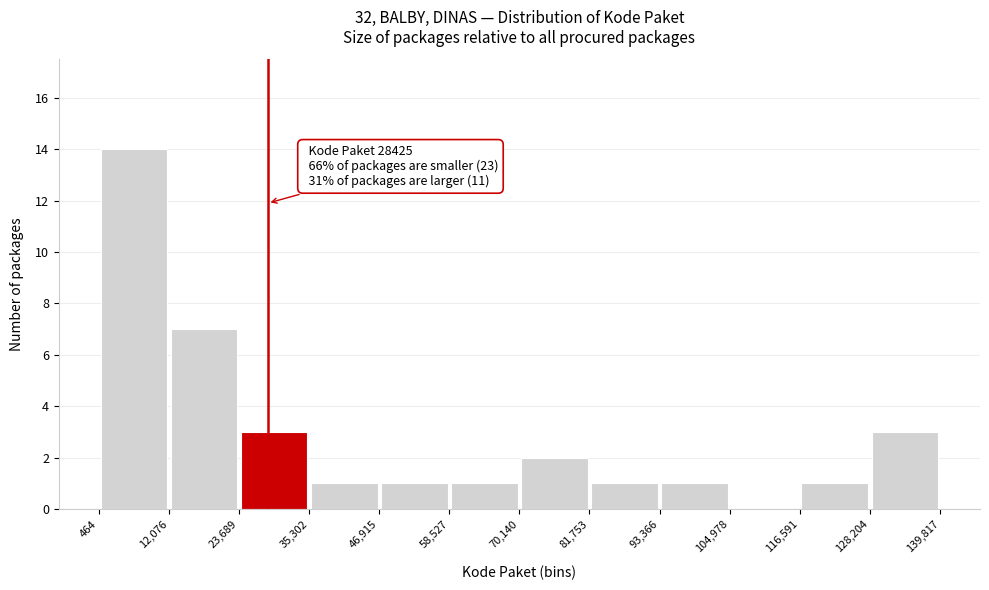

Which range on the x-axis has the tallest bar?

464 to 12,076